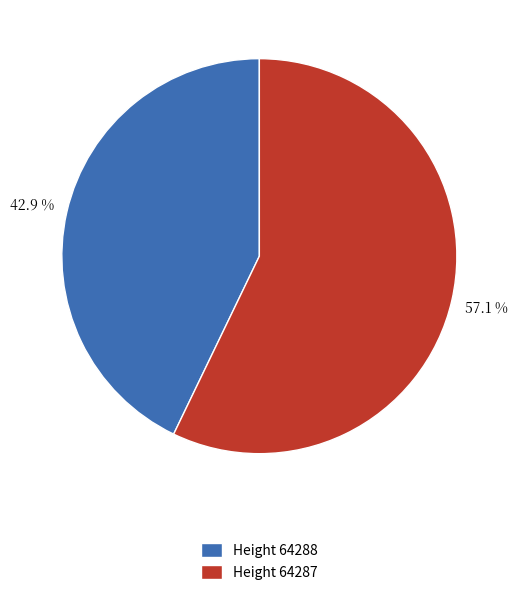

Rank the categories by value from lowest to highest.

Height 64288, Height 64287